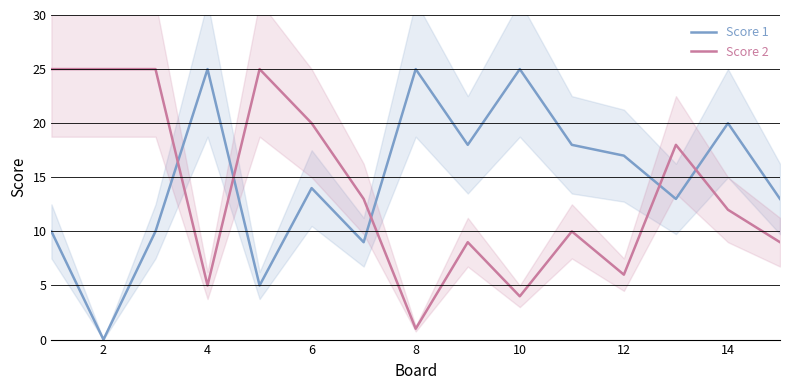

What is the difference between the highest and lowest values at 14?

24